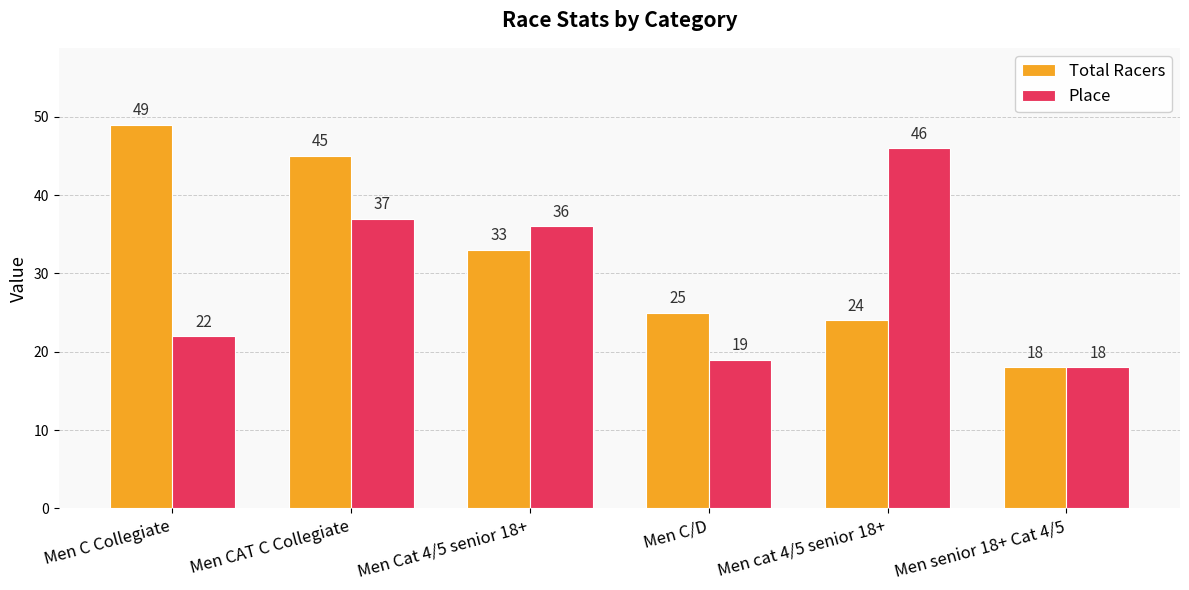

Count the number of data series in this chart.

2